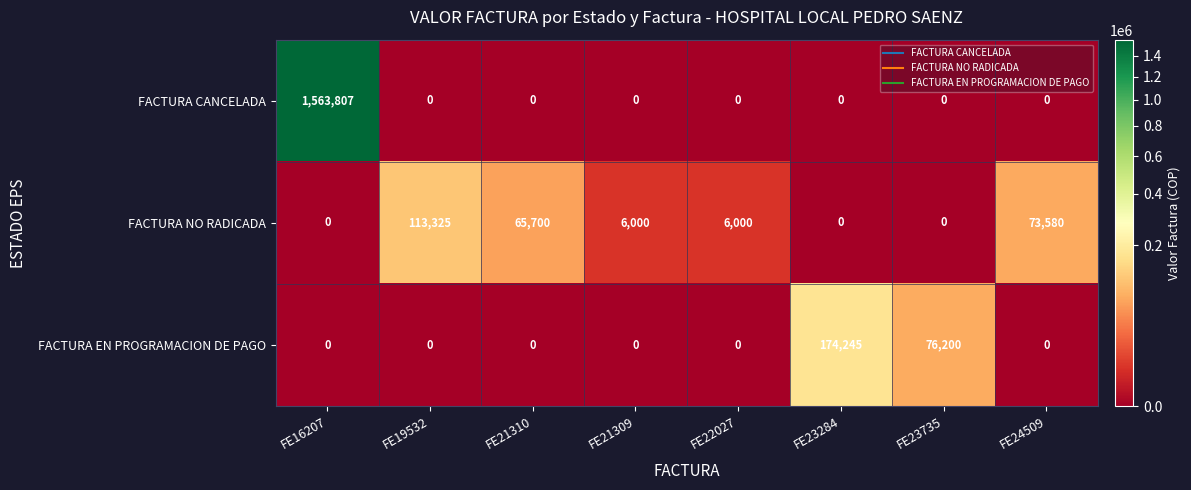

At which category is the sum across all series the highest?

FE16207